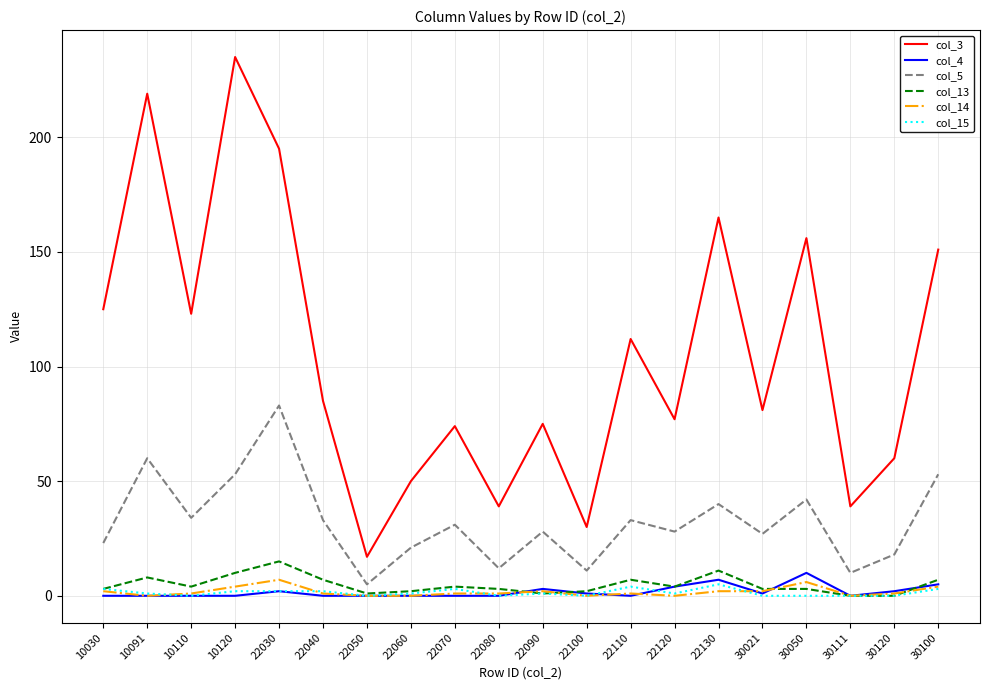

At which category does the chart reach its peak across all series?

10120